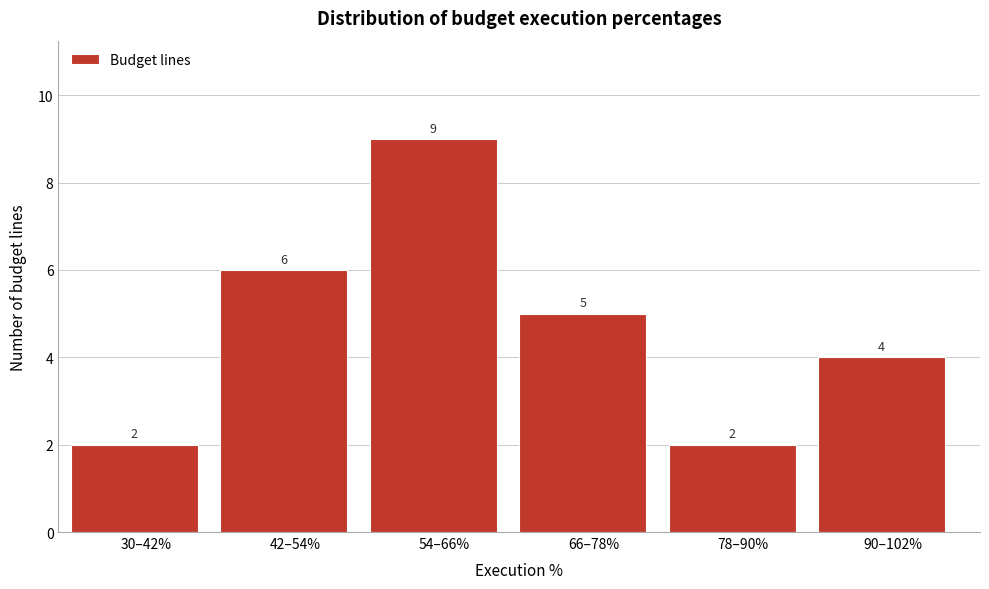

Reading left to right, what are all the values shown in this chart?

2	6	9	5	2	4